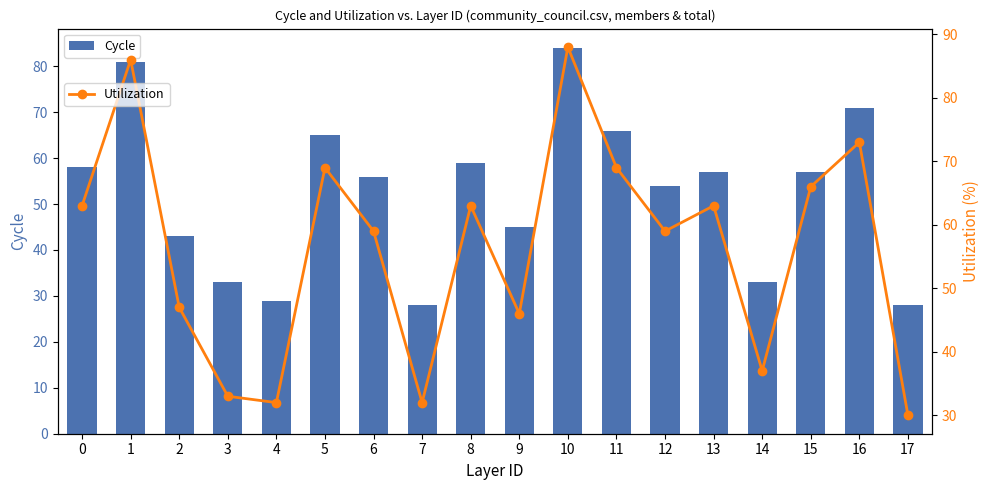

Rank the series by their average value, from lowest to highest.

ผู้แทนชุมชน, รวม (Utilization)